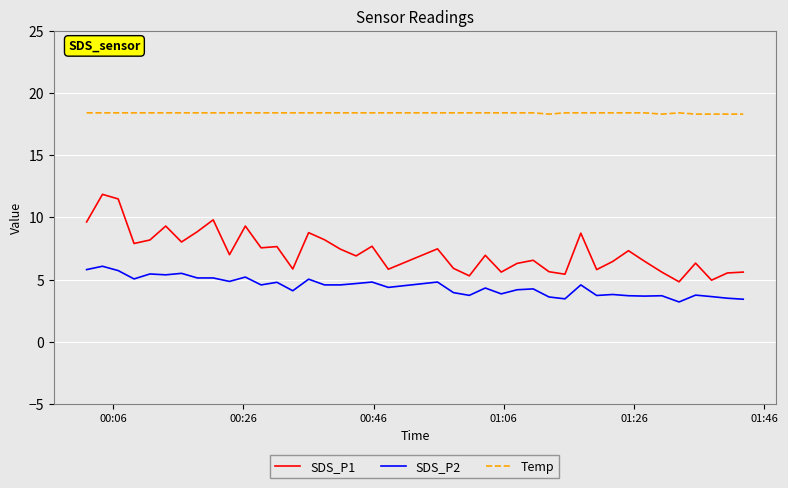

True or false: SDS_P1 and SDS_P2 intersect in this chart.

False